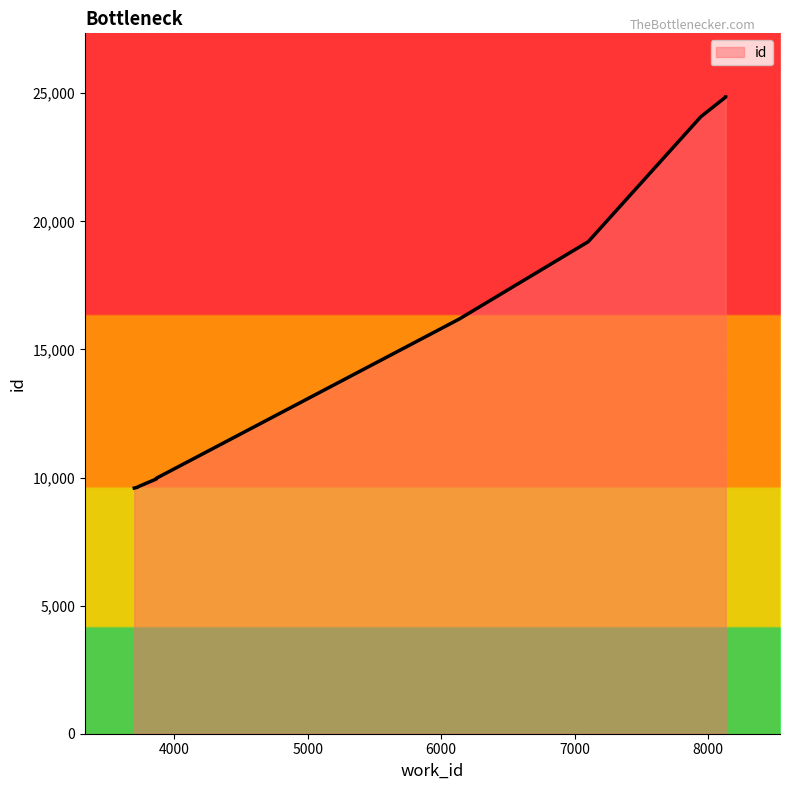

Reading right to left, list all the values displayed in this chart.

8131=24855	8131=24854	7945=24087	7101=19206	6134=16185	3866=9972	3866=9944	3732=9648	3724=9619	3701=9590